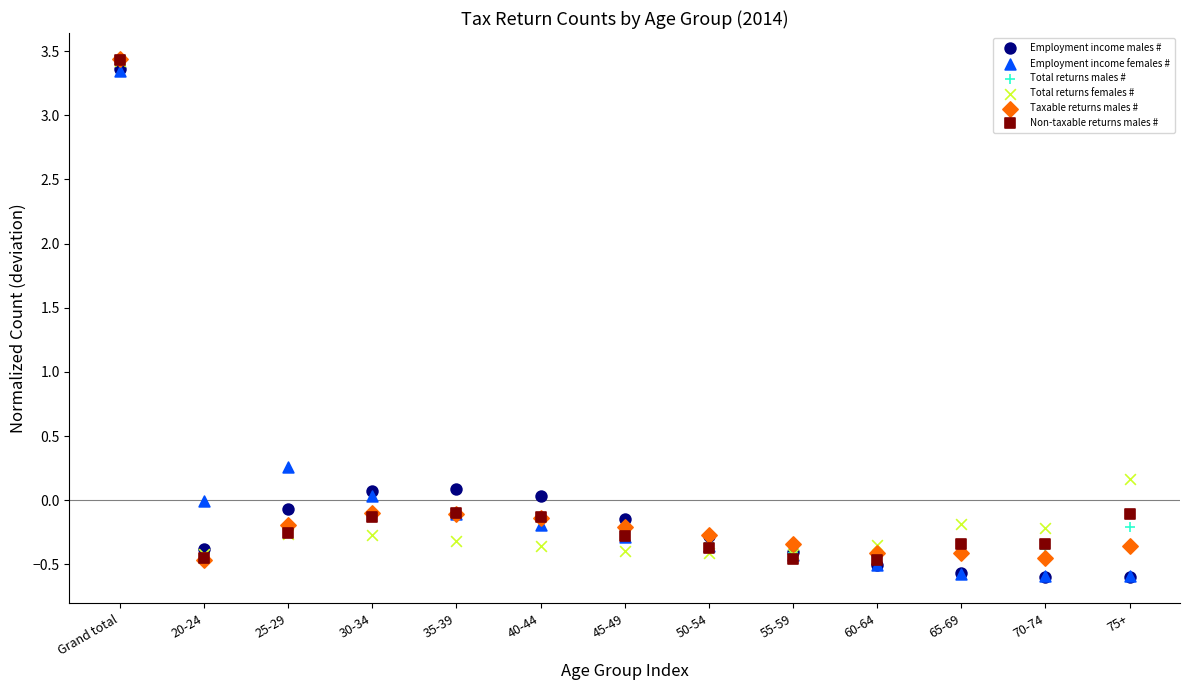

Across all series, what Y value is closest to 1?

0.3